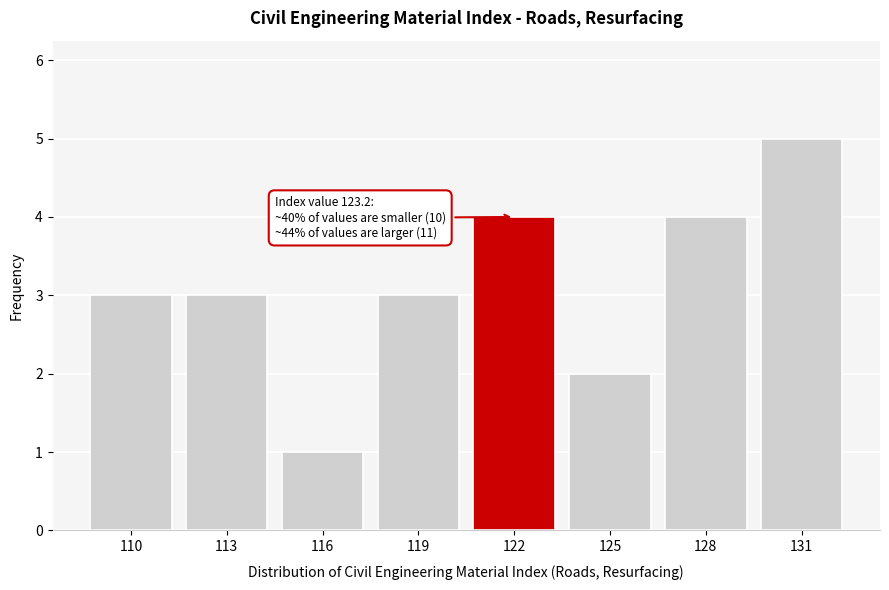

Reading left to right, transcribe all the data shown in this chart.

3	3	1	3	4	2	4	5